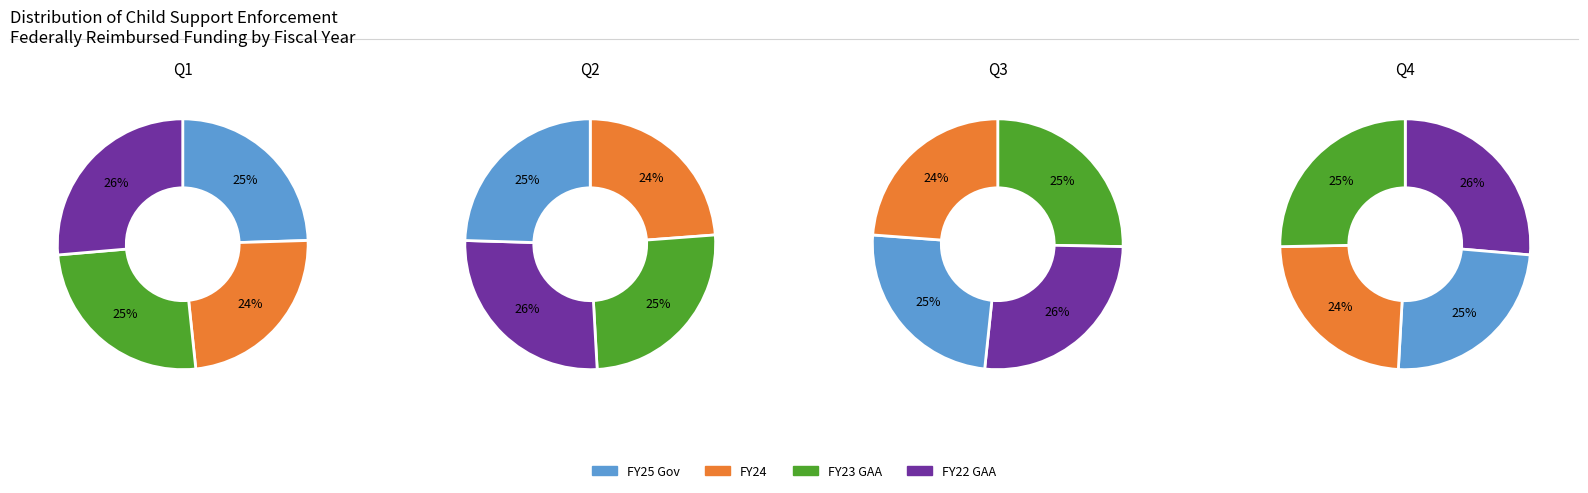

Which slice is the largest?

FY22 GAA